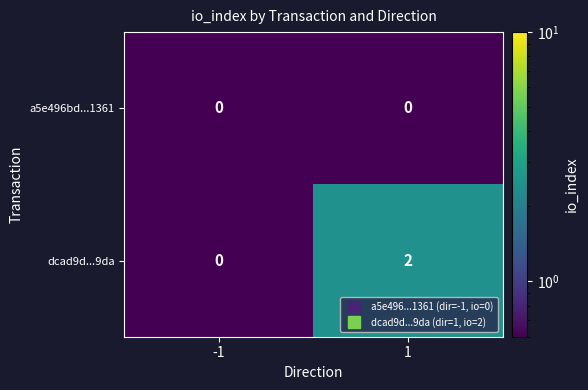

Is the value of dcad9d...9da at 1 greater than the value of a5e496bd...1361 at -1?

Yes